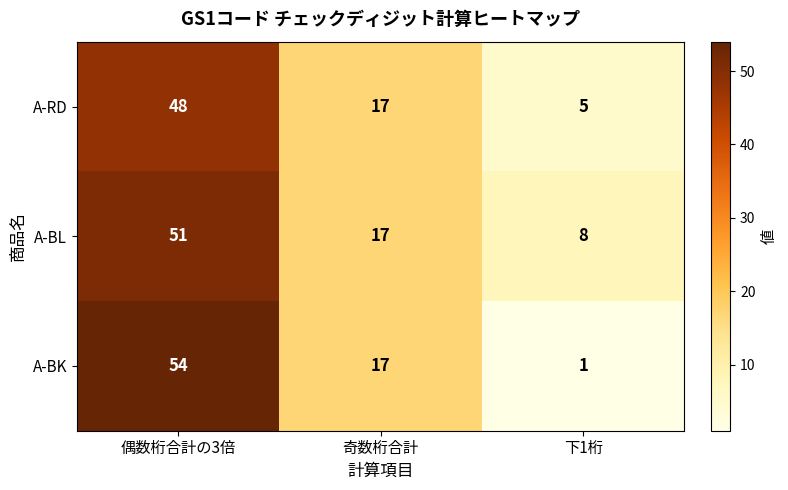

What is the total value across all series at 奇数桁合計?

51